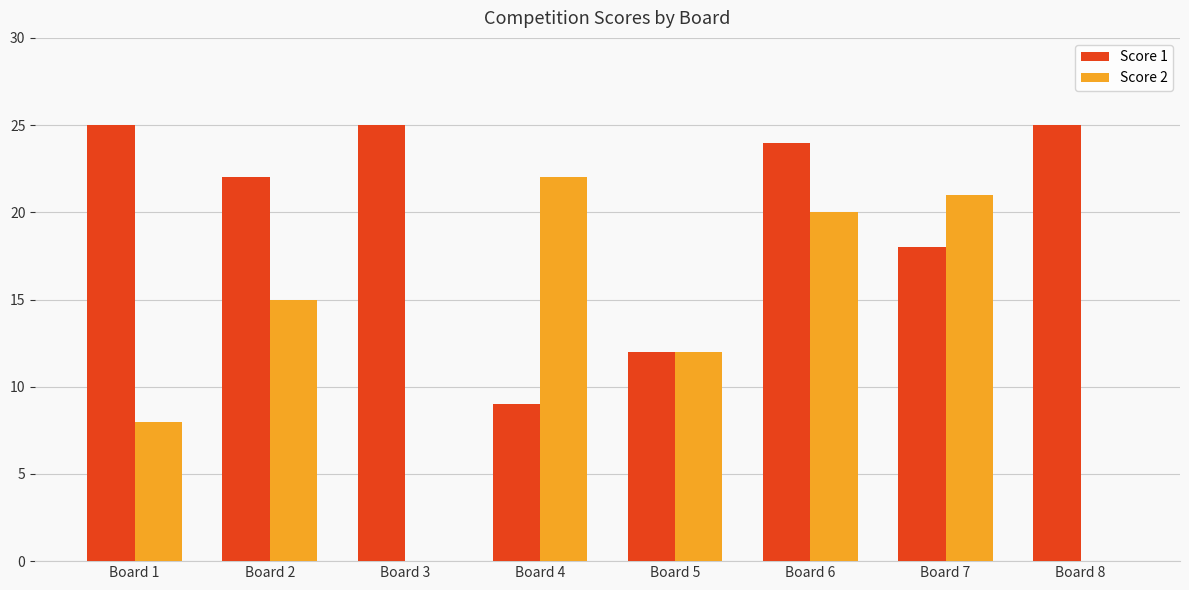

Between Board 3 and Board 4, which series saw the biggest shift?

Score 2